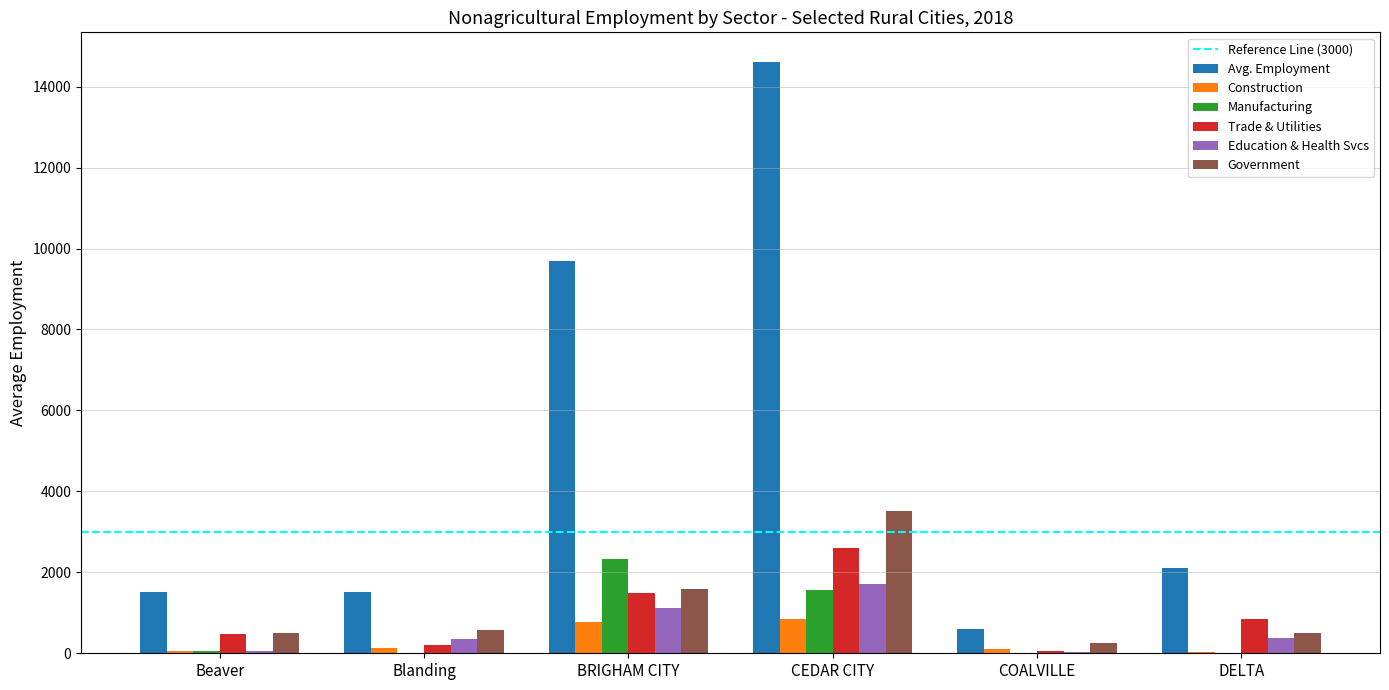

Which series has the largest total across all categories?

Avg. Employment